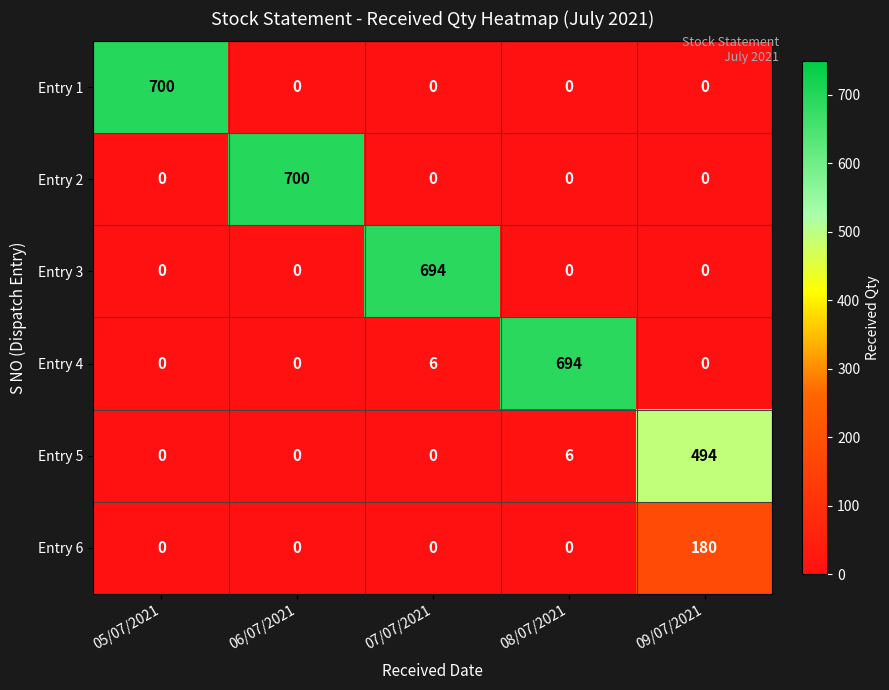

What is the maximum value shown in the chart?

700